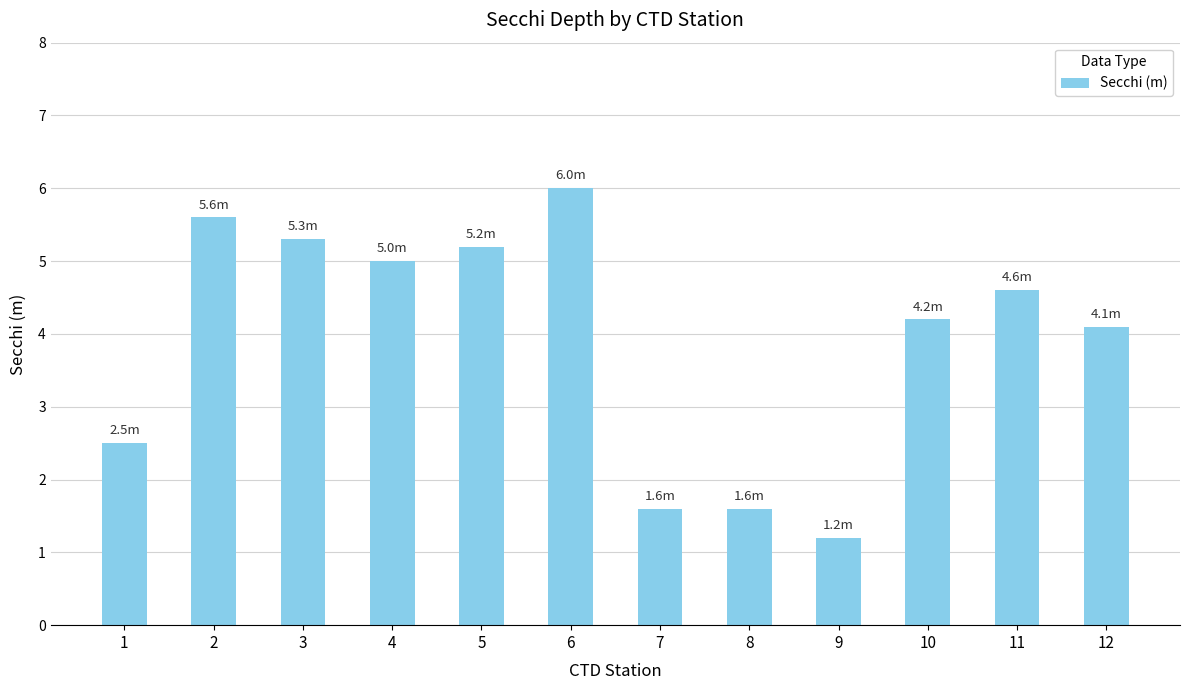

Where is the data nearest to the value 3?

1